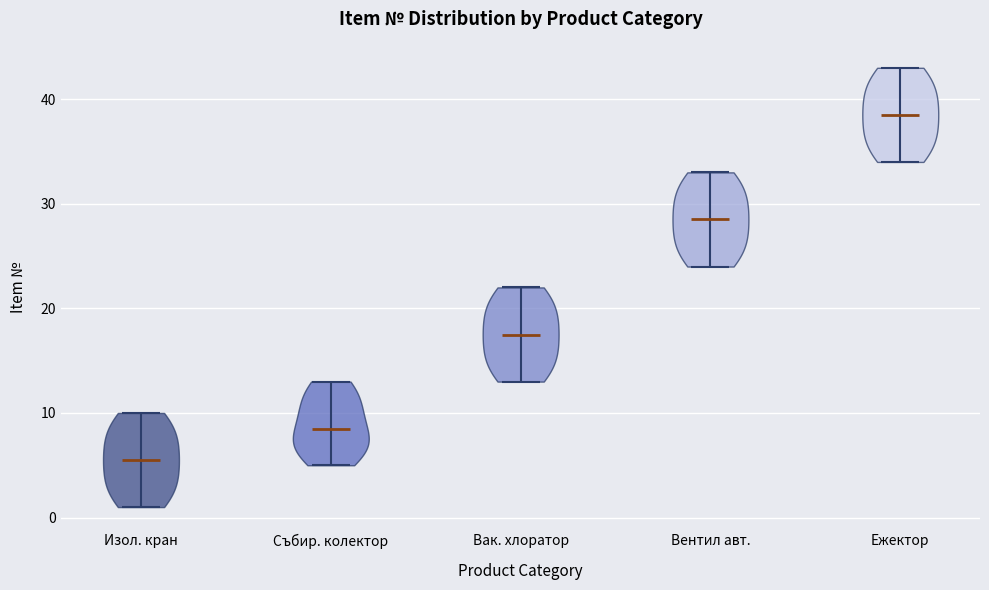

Reading left to right, read every violin against the y-axis: where its median line is, and the lowest and highest points it reaches. The values are not printed on the chart, so give them approximately, as read against the axis.

Изол. кран: median line 6, lowest point 1, highest point 10
Събир. колектор: median line 9, lowest point 5, highest point 13
Вак. хлоратор: median line 18, lowest point 13, highest point 22
Вентил авт.: median line 29, lowest point 24, highest point 33
Ежектор: median line 39, lowest point 34, highest point 43